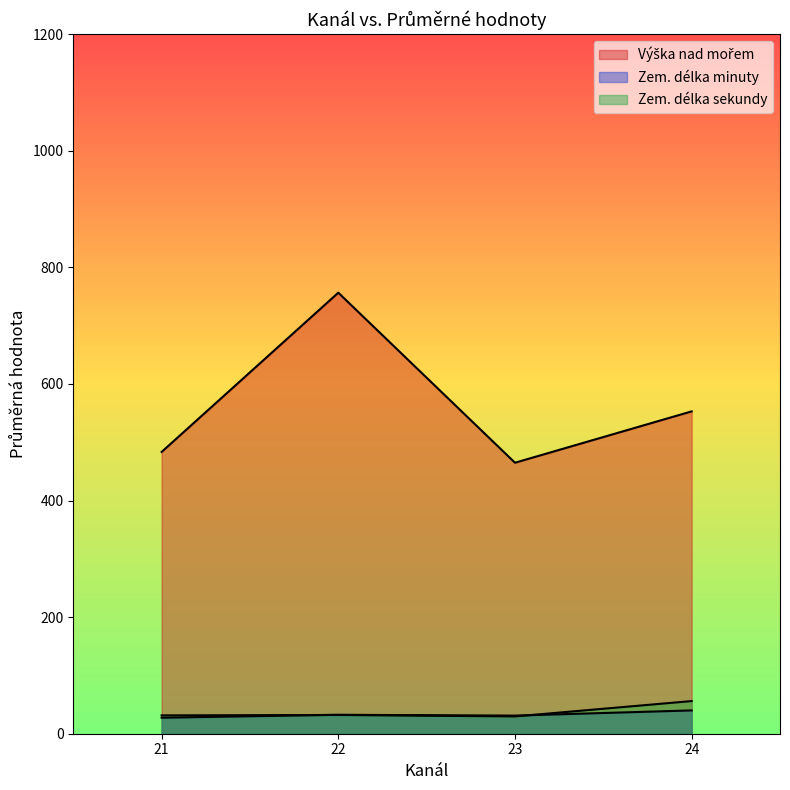

Does the chart display data point markers on the line(s)?

No